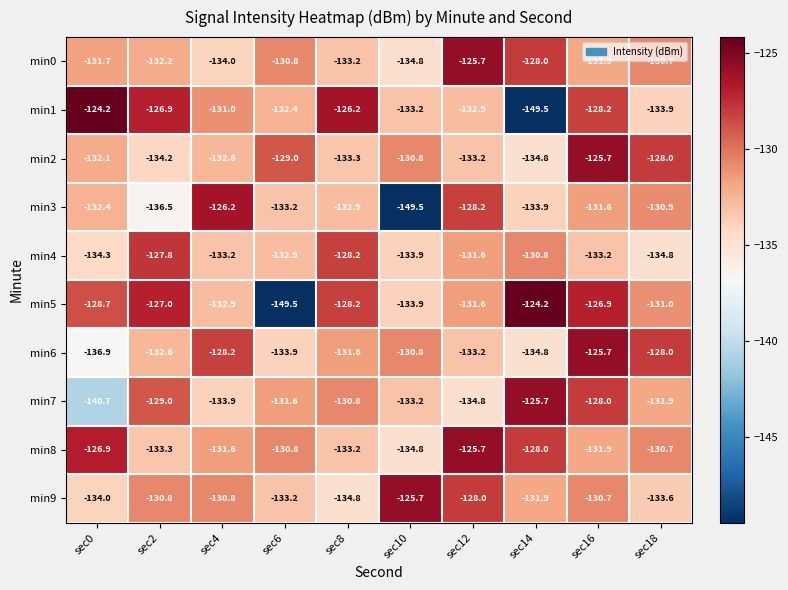

Which series changed the most between sec2 and sec16?

min2